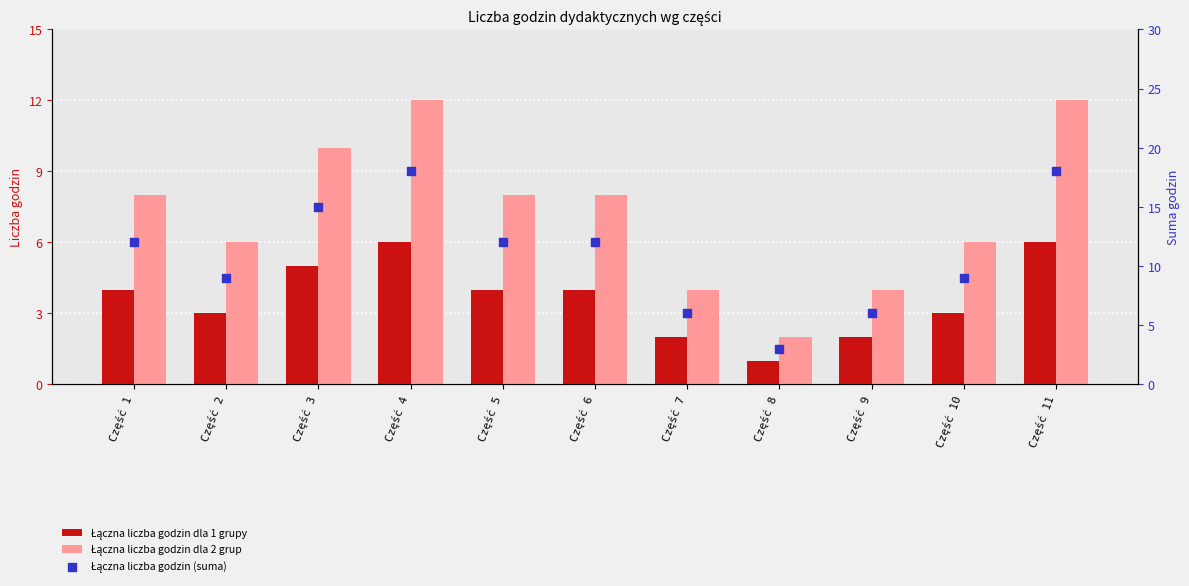

Which series reaches the minimum Y coordinate?

Łączna liczba godzin dla 1 grupy